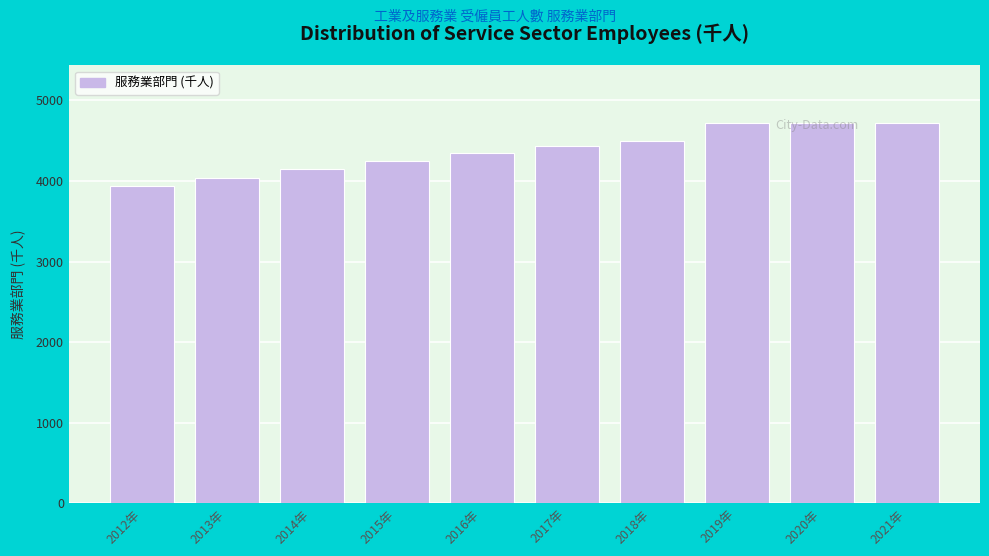

What is the value of the 3rd bar from the left?

4144